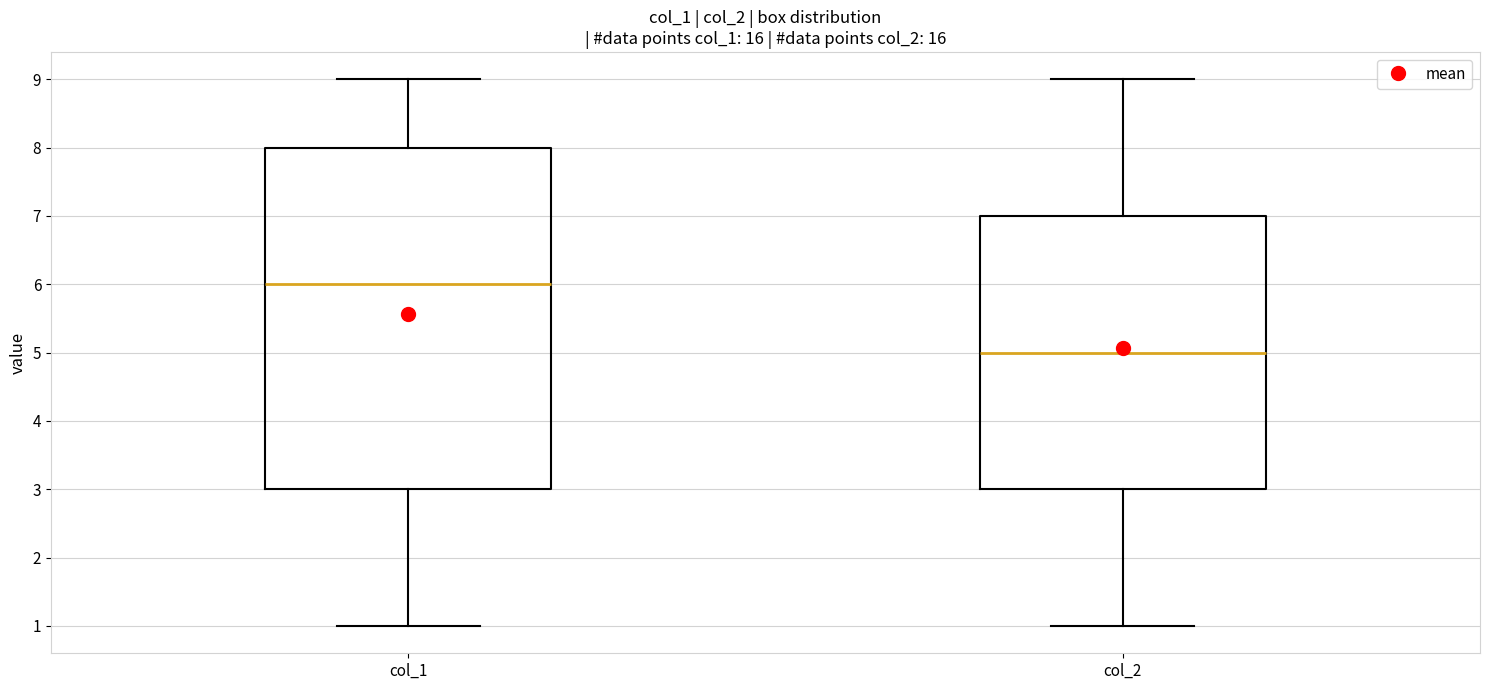

Reading left to right, read every box against the y-axis: the position of its median line, the range the box covers, and the ends of its whiskers. The values are not printed on the chart, so give them approximately, as read against the axis.

col_1: median 6, box 3 to 8, whiskers 1 to 9
col_2: median 5, box 3 to 7, whiskers 1 to 9